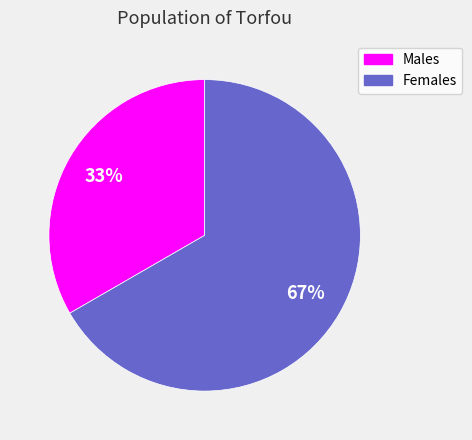

Is there a majority slice in this chart?

Yes